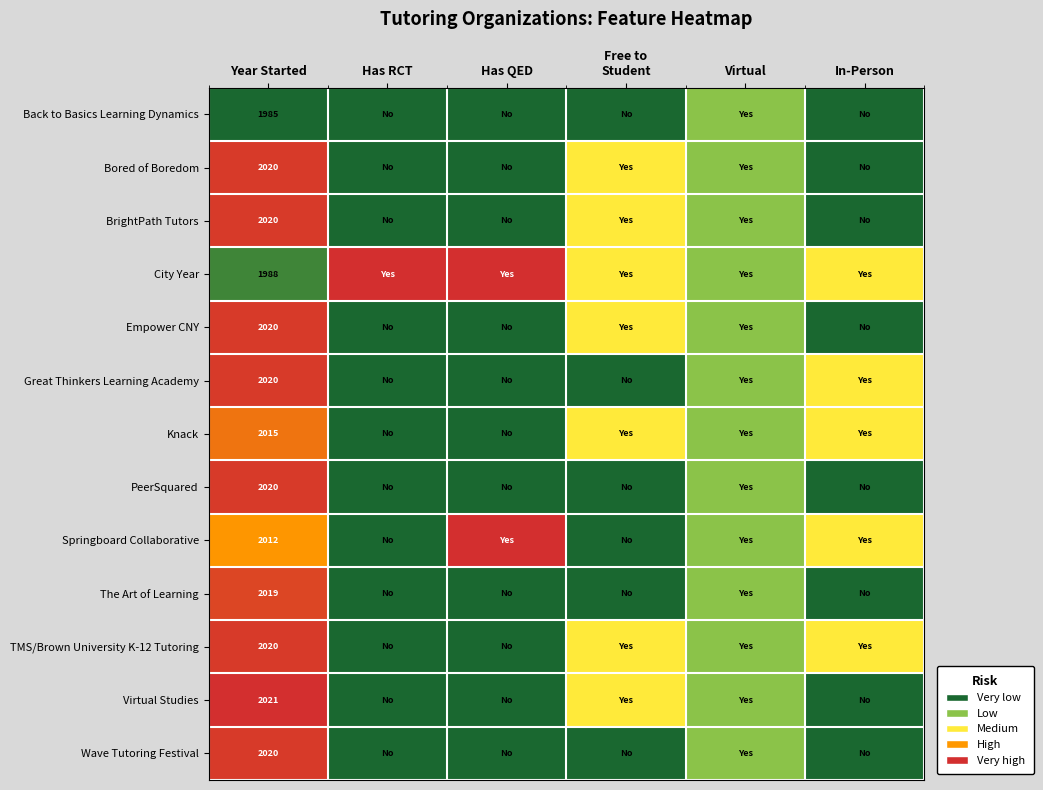

What is the spread (max minus min) of values at Has RCT?

4.0